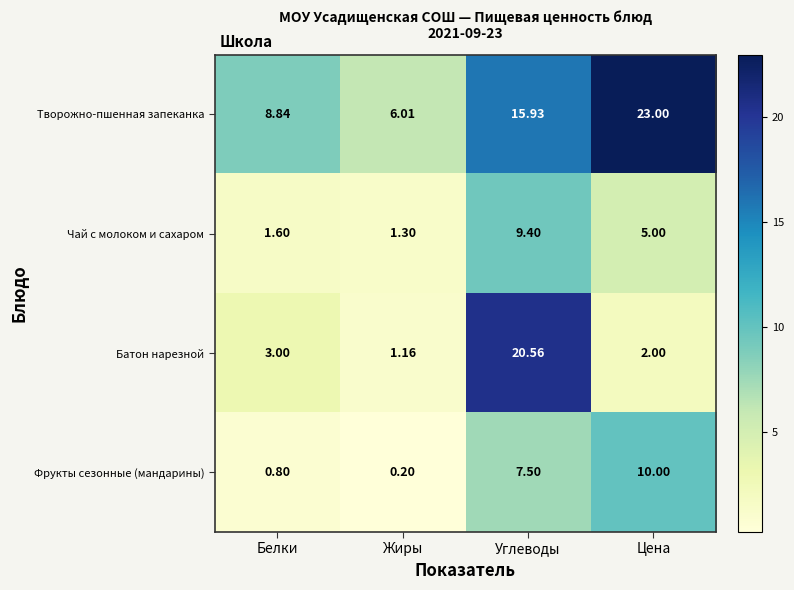

Where is Батон нарезной nearest to the value 10?

Белки